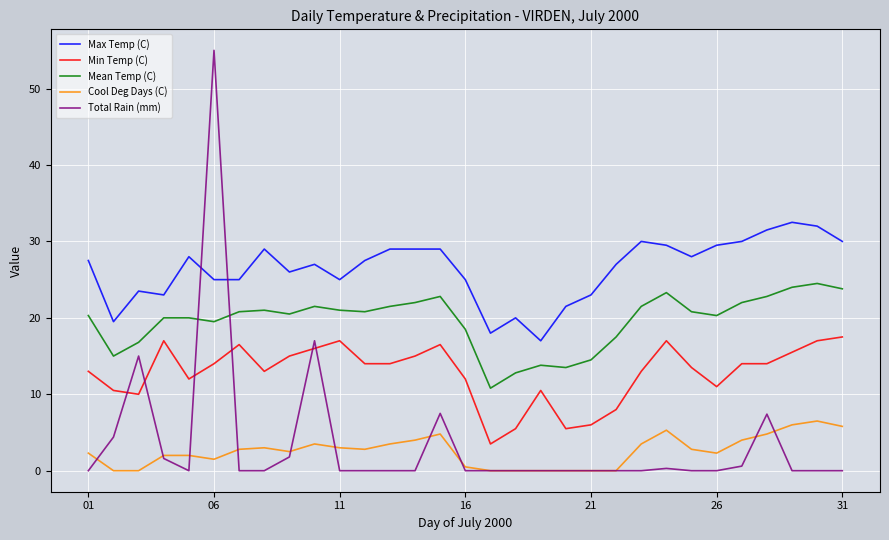

True or false: Cool Deg Days (C) and Max Temp (C) cross at least once.

False